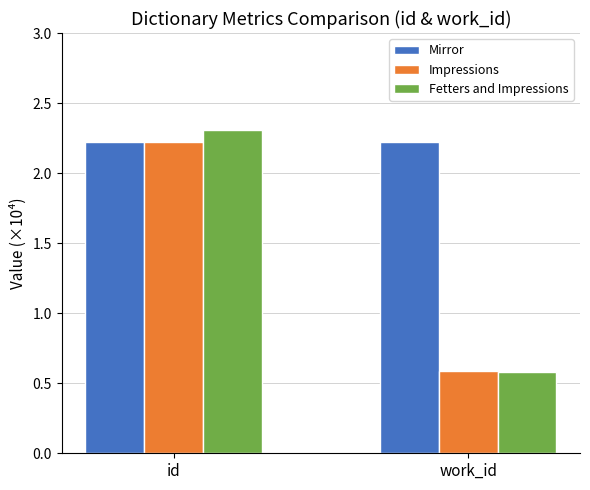

Which series has the largest total across all categories?

Mirror